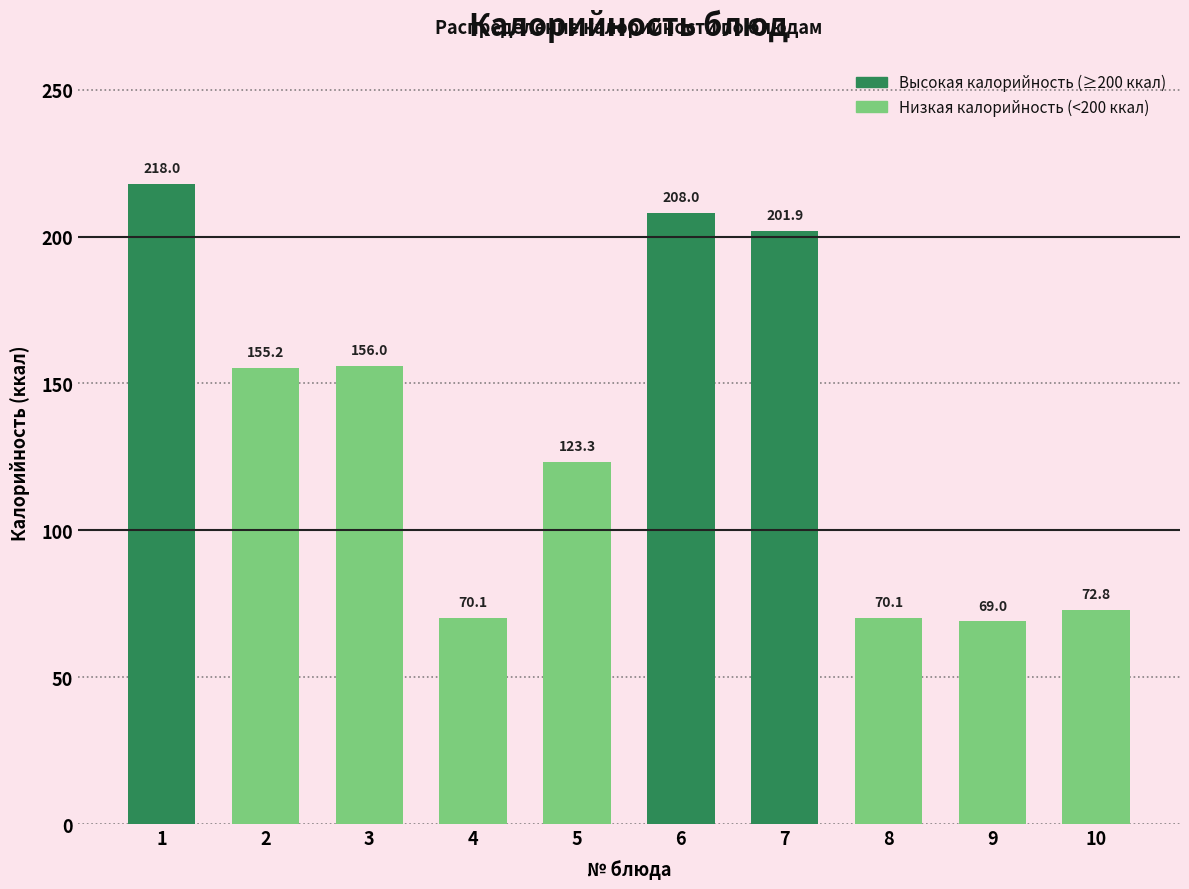

Reading right to left, extract all data points from this chart.

10=72.8	9=69.0	8=70.1	7=201.9	6=208.0	5=123.3	4=70.1	3=156.0	2=155.2	1=218.0